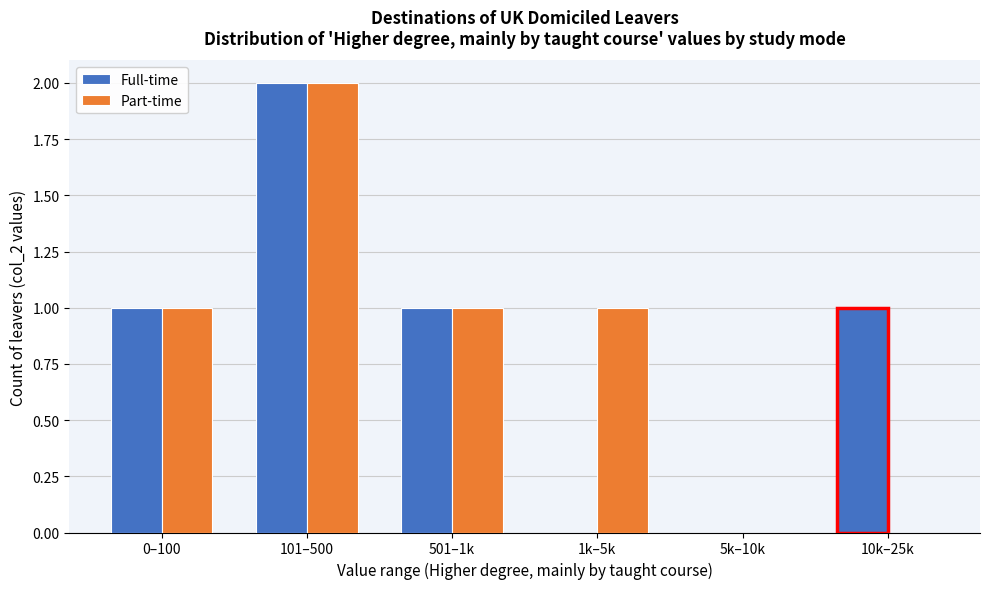

Reading left to right, list all the values displayed in this chart.

Full-time: 0–100=1	101–500=2	501–1k=1	1k–5k=0	5k–10k=0	10k–25k=1
Part-time: 0–100=1	101–500=2	501–1k=1	1k–5k=1	5k–10k=0	10k–25k=0